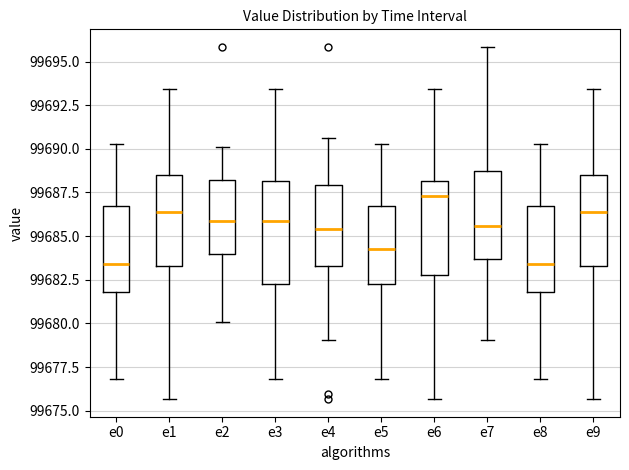

Reading left to right, transcribe this box plot: for each box, give where its median line is, the range the box spans, and where its two whiskers end, as read against the y-axis. The values are not printed on the chart, so give them approximately, as read against the axis.

e0: median 99683.5, box 99682.0 to 99686.5, whiskers 99677.0 to 99690.5
e1: median 99686.5, box 99683.5 to 99688.5, whiskers 99675.5 to 99693.5
e2: median 99686.0, box 99684.0 to 99688.0, whiskers 99680.0 to 99690.0
e3: median 99686.0, box 99682.5 to 99688.0, whiskers 99677.0 to 99693.5
e4: median 99685.5, box 99683.5 to 99688.0, whiskers 99679.0 to 99690.5
e5: median 99684.5, box 99682.5 to 99686.5, whiskers 99677.0 to 99690.5
e6: median 99687.5, box 99683.0 to 99688.0, whiskers 99675.5 to 99693.5
e7: median 99685.5, box 99683.5 to 99689.0, whiskers 99679.0 to 99696.0
e8: median 99683.5, box 99682.0 to 99686.5, whiskers 99677.0 to 99690.5
e9: median 99686.5, box 99683.5 to 99688.5, whiskers 99675.5 to 99693.5